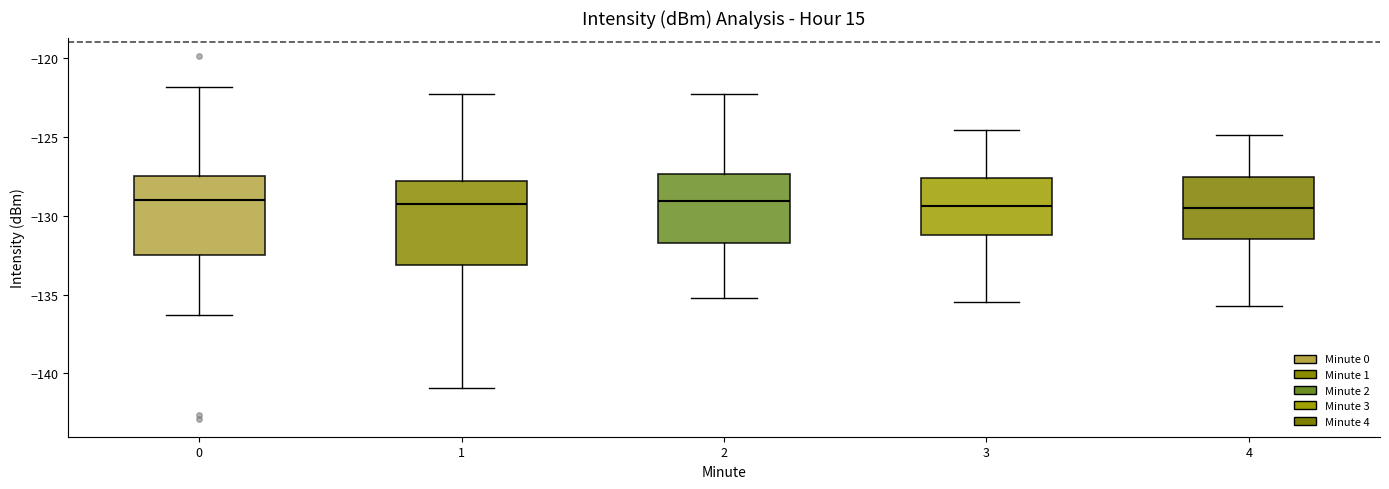

Reading left to right, transcribe this box plot: for each box, give where its median line is, the range the box spans, and where its two whiskers end, as read against the y-axis. The values are not printed on the chart, so give them approximately, as read against the axis.

0: median -129.0, box -132.5 to -127.5, whiskers -136.5 to -122.0
1: median -129.5, box -133.0 to -128.0, whiskers -141.0 to -122.5
2: median -129.0, box -131.5 to -127.5, whiskers -135.0 to -122.5
3: median -129.5, box -131.0 to -127.5, whiskers -135.5 to -124.5
4: median -129.5, box -131.5 to -127.5, whiskers -135.5 to -125.0